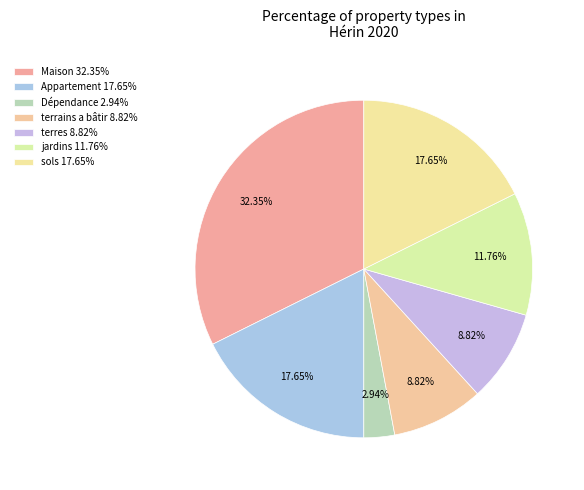

How many segments does this pie chart have?

7